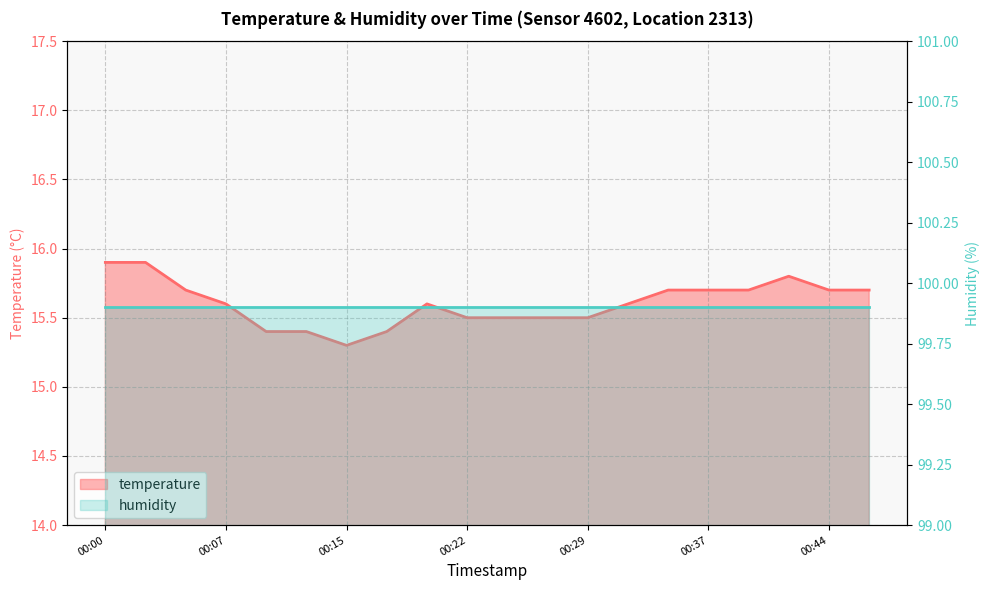

List the labels in order of value, largest first.

00:00, 00:03, 00:41, 00:05, 00:34, 00:37, 00:39, 00:44, 00:46, 00:07, 00:20, 00:32, 00:22, 00:24, 00:27, 00:29, 00:10, 00:12, 00:17, 00:15